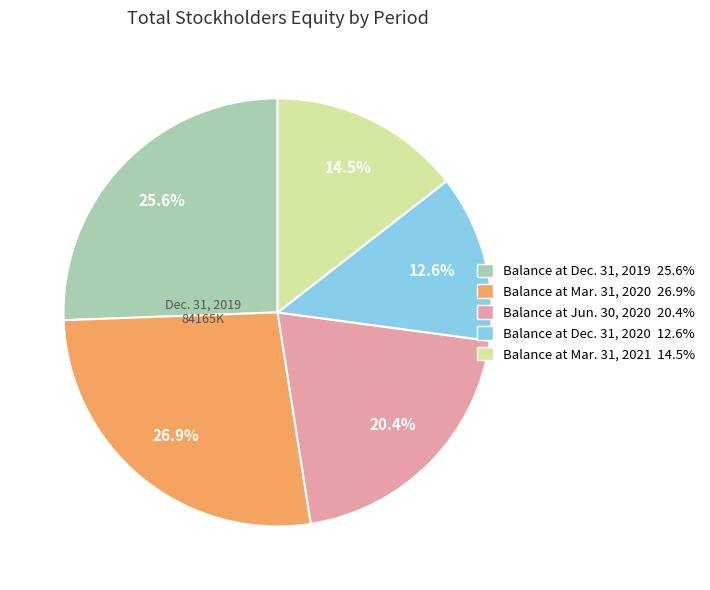

How many segments does this pie chart have?

5